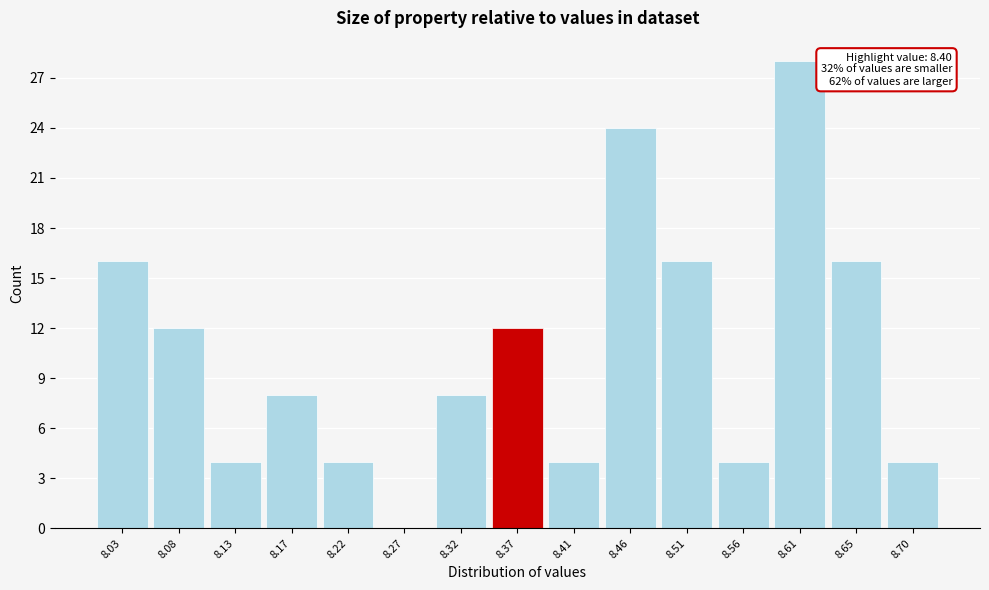

Reading left to right, transcribe all the data shown in this chart.

8.03=16	8.08=12	8.13=4	8.17=8	8.22=4	8.27=0	8.32=8	8.37=12	8.41=4	8.46=24	8.51=16	8.56=4	8.61=28	8.65=16	8.70=4